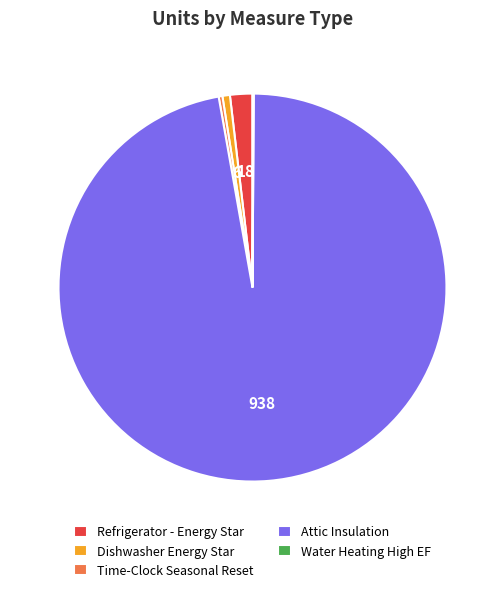

Which slice is the largest?

Attic Insulation